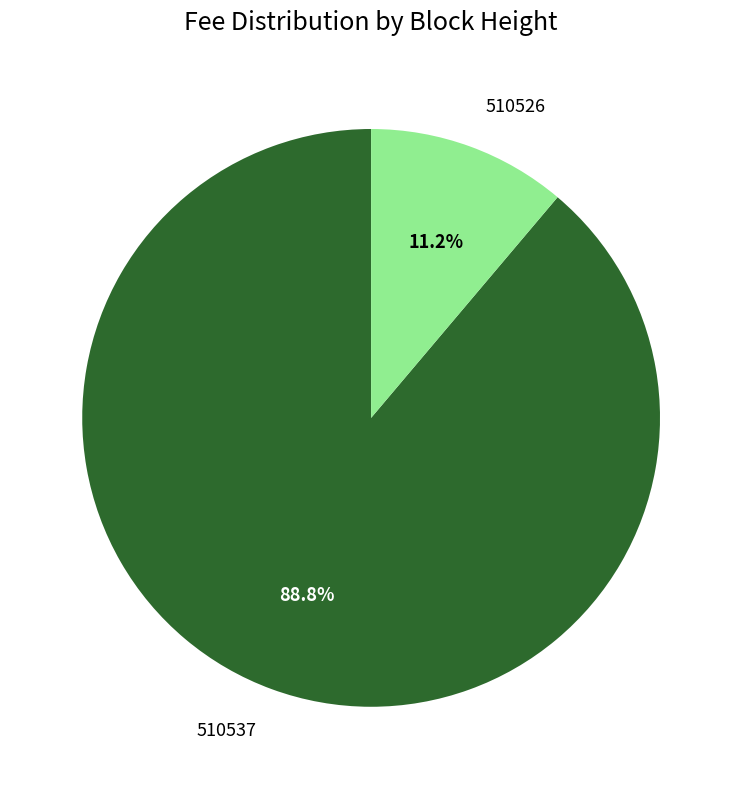

The 510526 slice represents 17% of the pie. True or false?

False